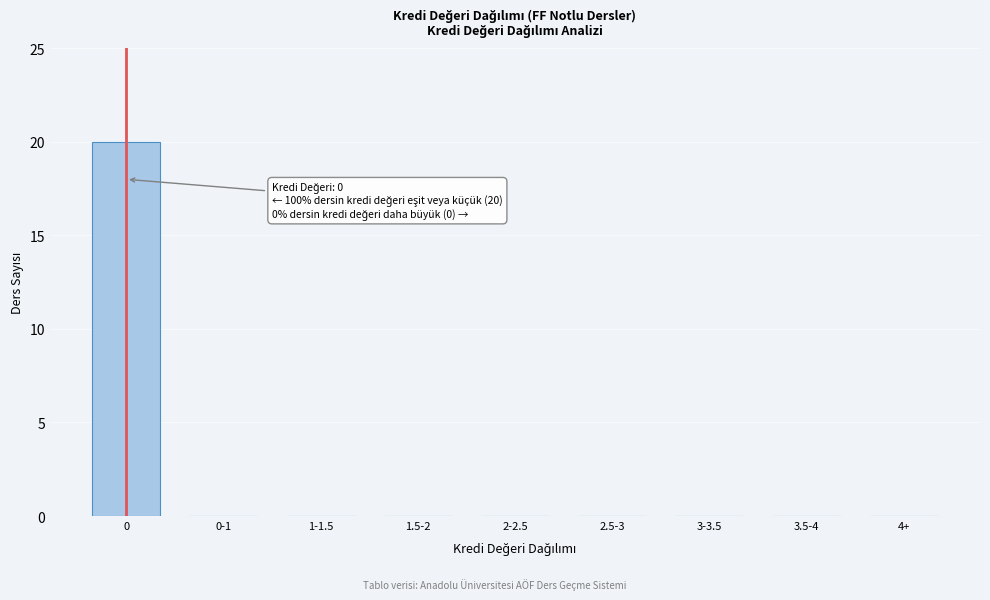

Reading left to right, transcribe all the data shown in this chart.

0=20	0-1=0	1-1.5=0	1.5-2=0	2-2.5=0	2.5-3=0	3-3.5=0	3.5-4=0	4+=0